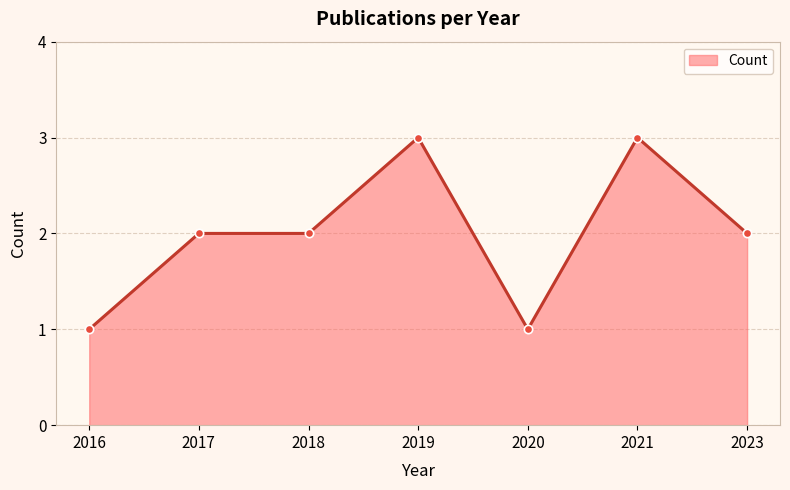

The chart shows a value of 0 at 2016. True or false?

False